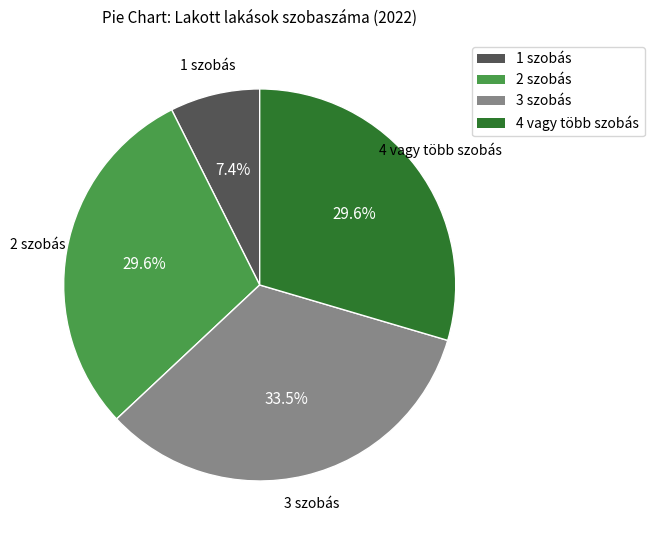

Is it true that 3 szobás is 44% of the pie?

False